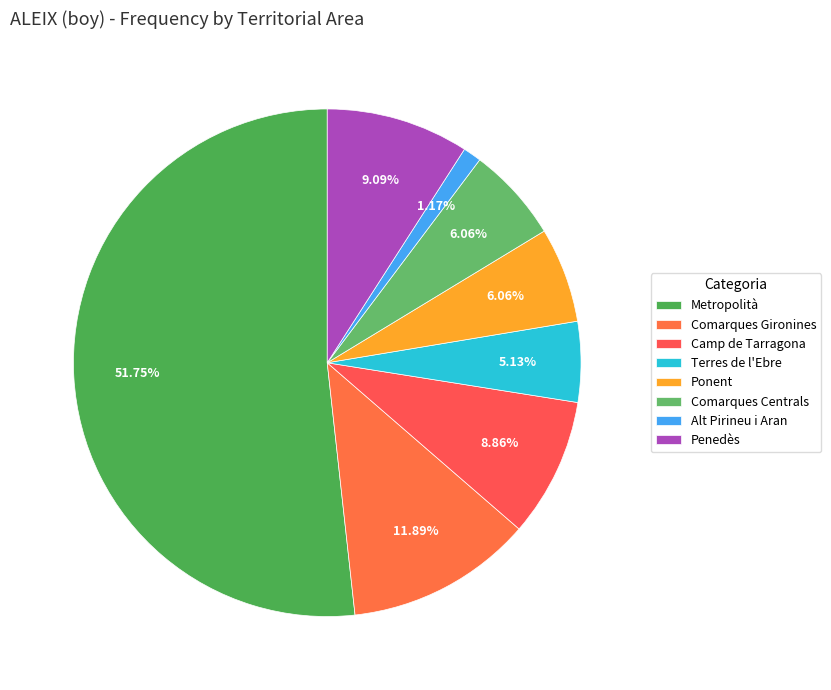

Count the number of slices in the pie.

8